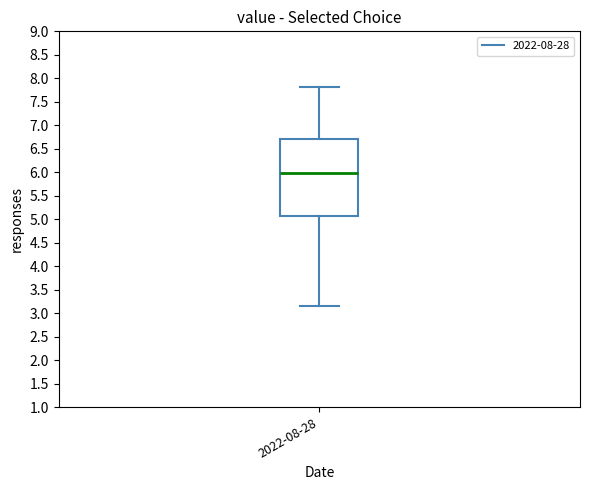

Transcribe this box plot: give where the median line is, the range the box spans, and where the two whiskers end, as read against the y-axis. The values are not printed on the chart, so give them approximately, as read against the axis.

median 6.00, box 5.05 to 6.70, whiskers 3.15 to 7.80